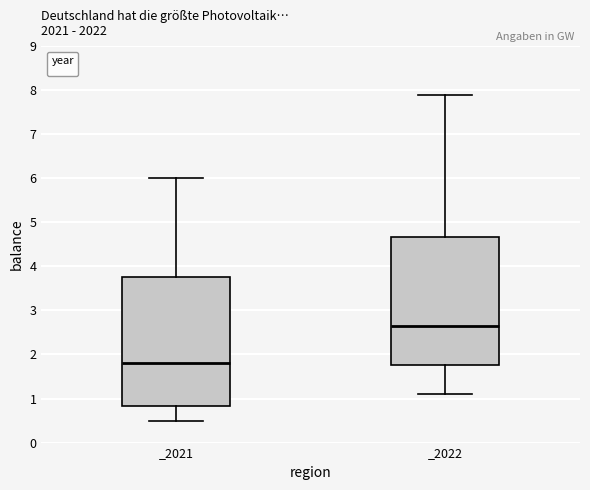

Where is the lower edge of the box for _2022 on the y-axis? The values are not printed on the chart, so give them approximately, as read against the axis.

1.8